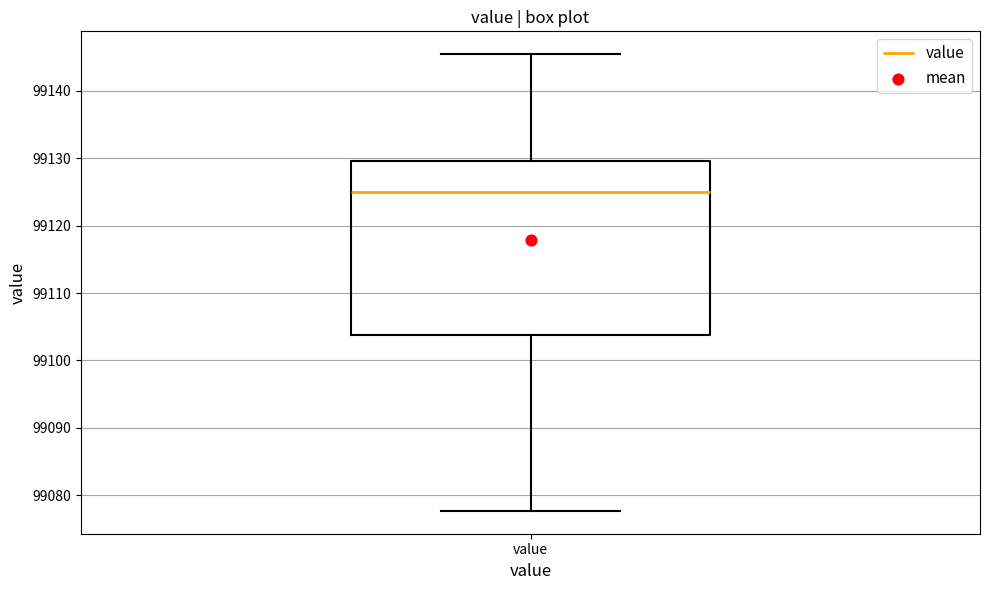

Transcribe this box plot: give where the median line is, the range the box spans, and where the two whiskers end, as read against the y-axis. The values are not printed on the chart, so give them approximately, as read against the axis.

median 99125, box 99104 to 99130, whiskers 99078 to 99145